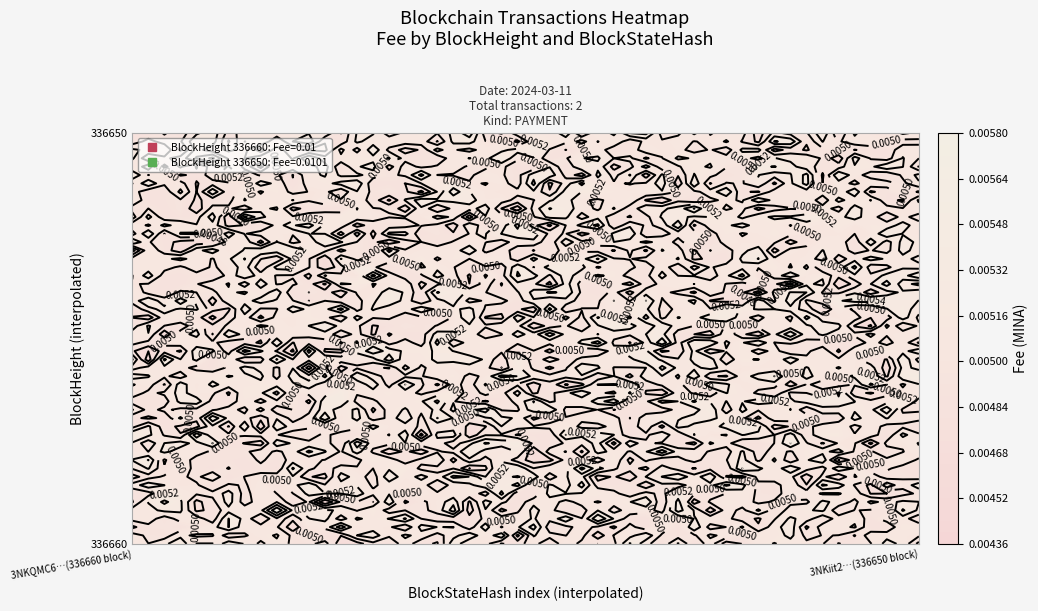

Rank the categories by 3NKiit2oqoUeDpo4hCMuSERHVuWHK62UuXvq5JM value from highest to lowest.

336650, 336660